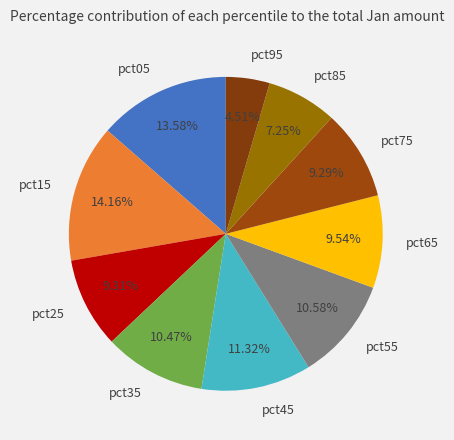

To the nearest percent, what portion does pct25 represent?

9%